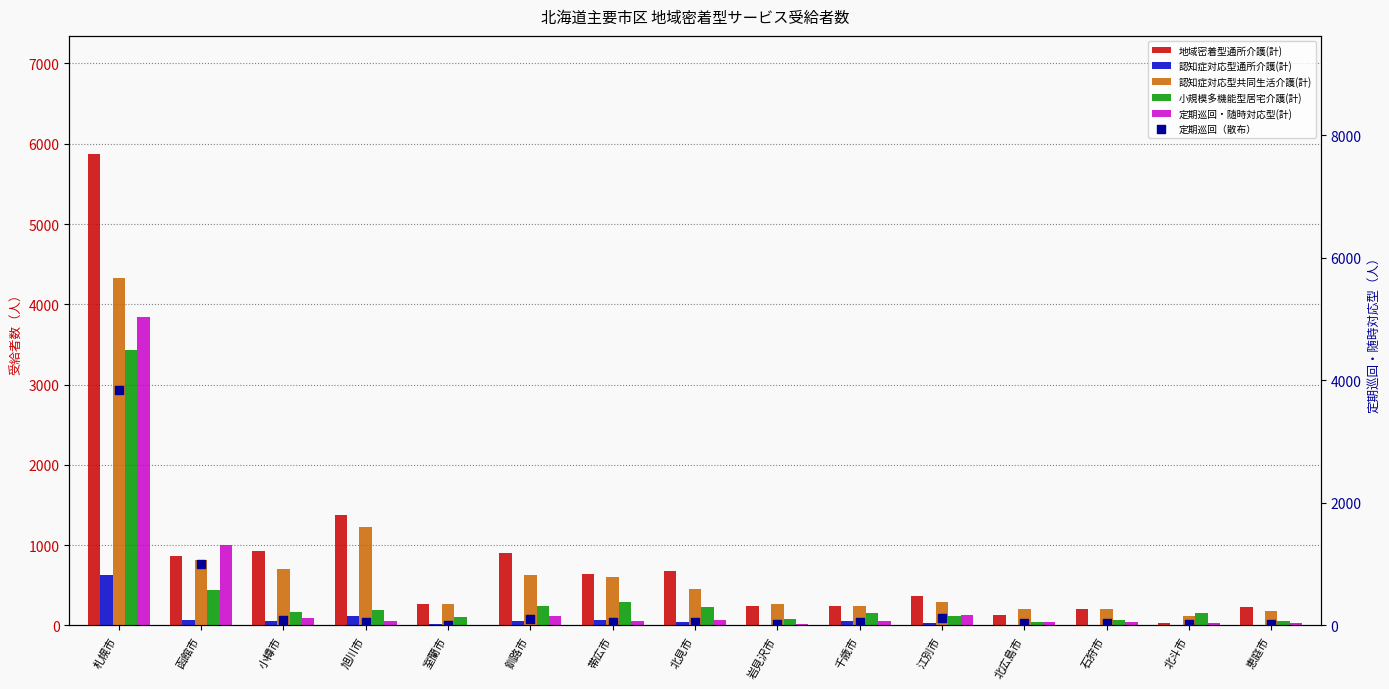

Which series has the widest spread of Y values?

地域密着型通所介護(計)